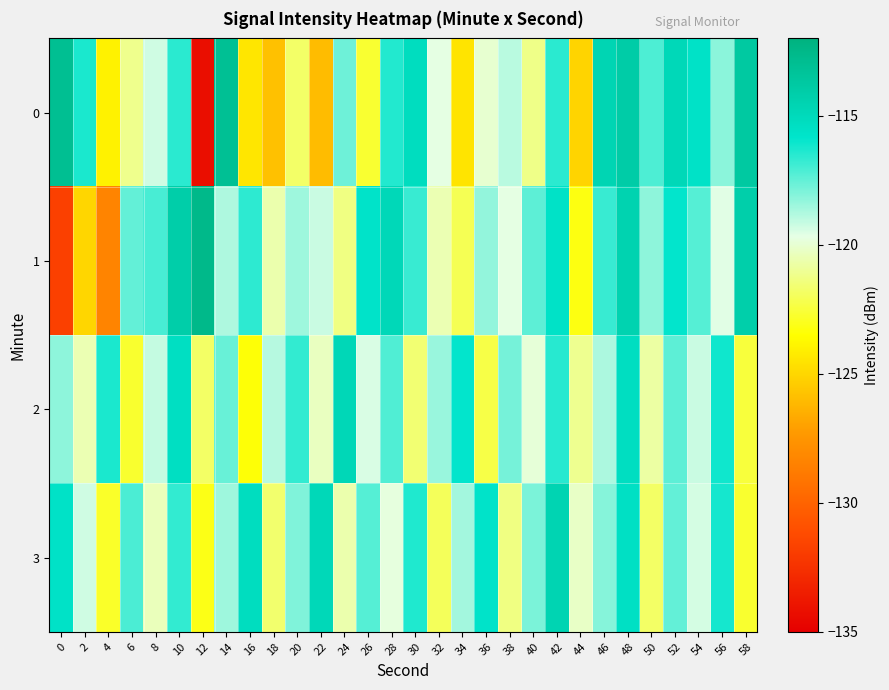

At 38, list the series in order from largest to smallest.

2, 0, 1, 3